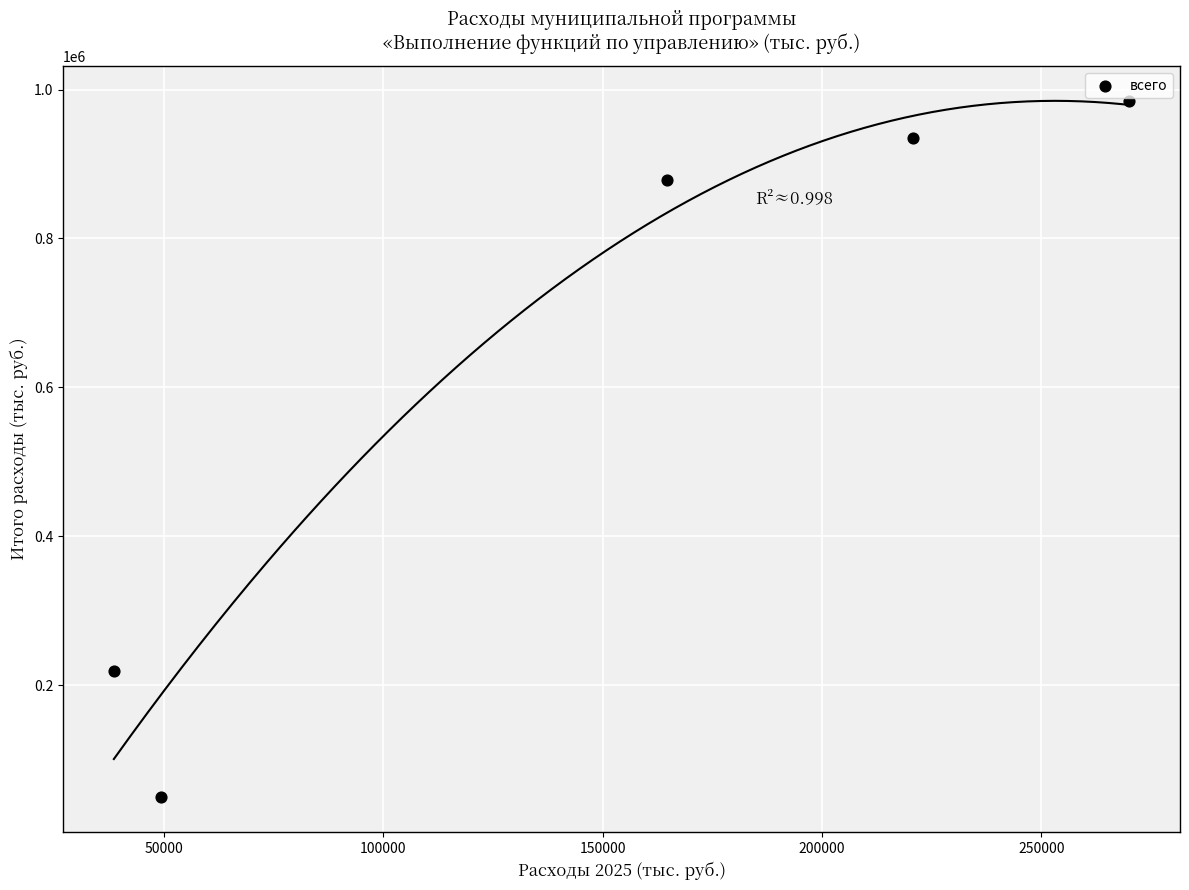

What is the average Y value?

613421.2